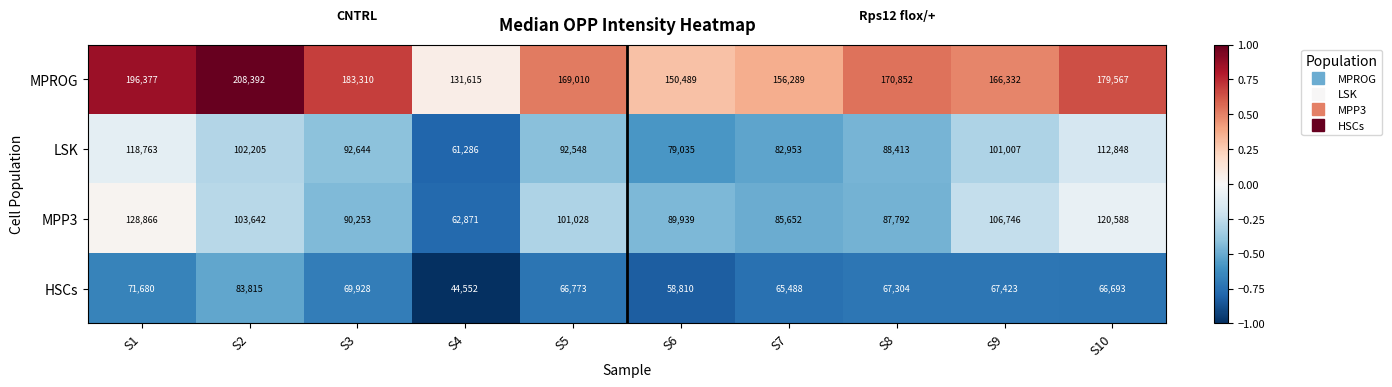

Which label corresponds to the largest value in the chart?

S2